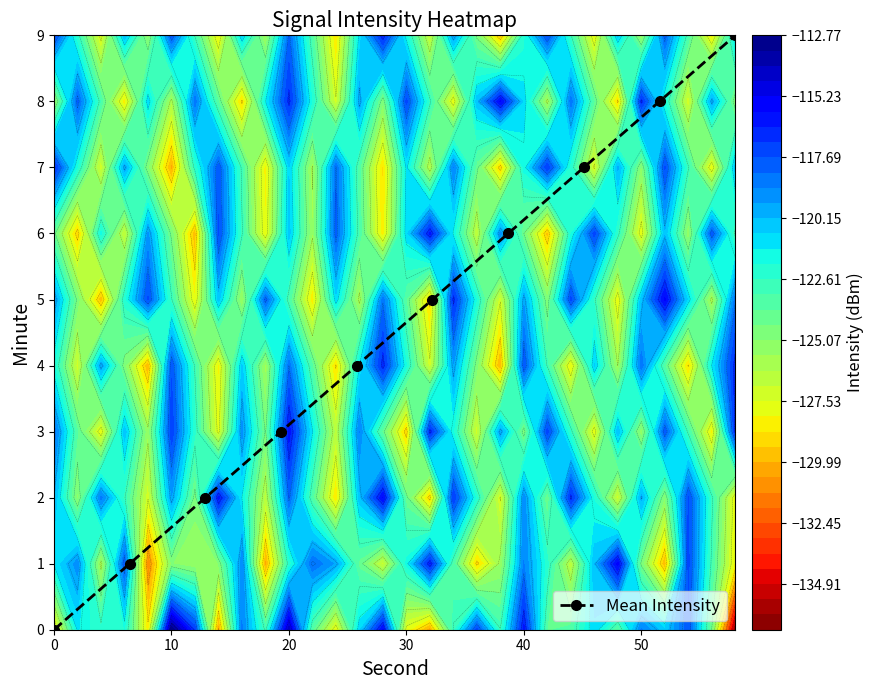

True or false: Mean Intensity has more than 2 interior local peaks.

False